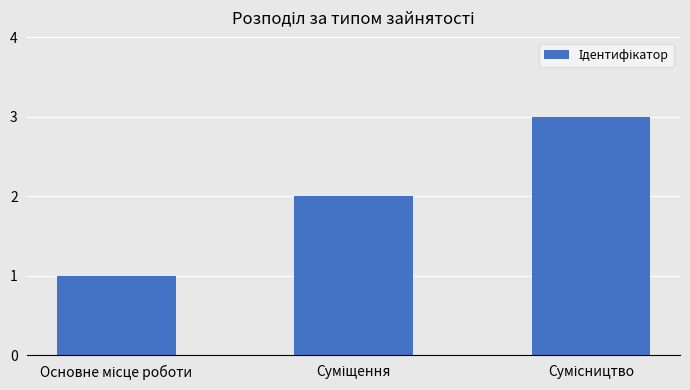

What is the greatest value displayed?

3